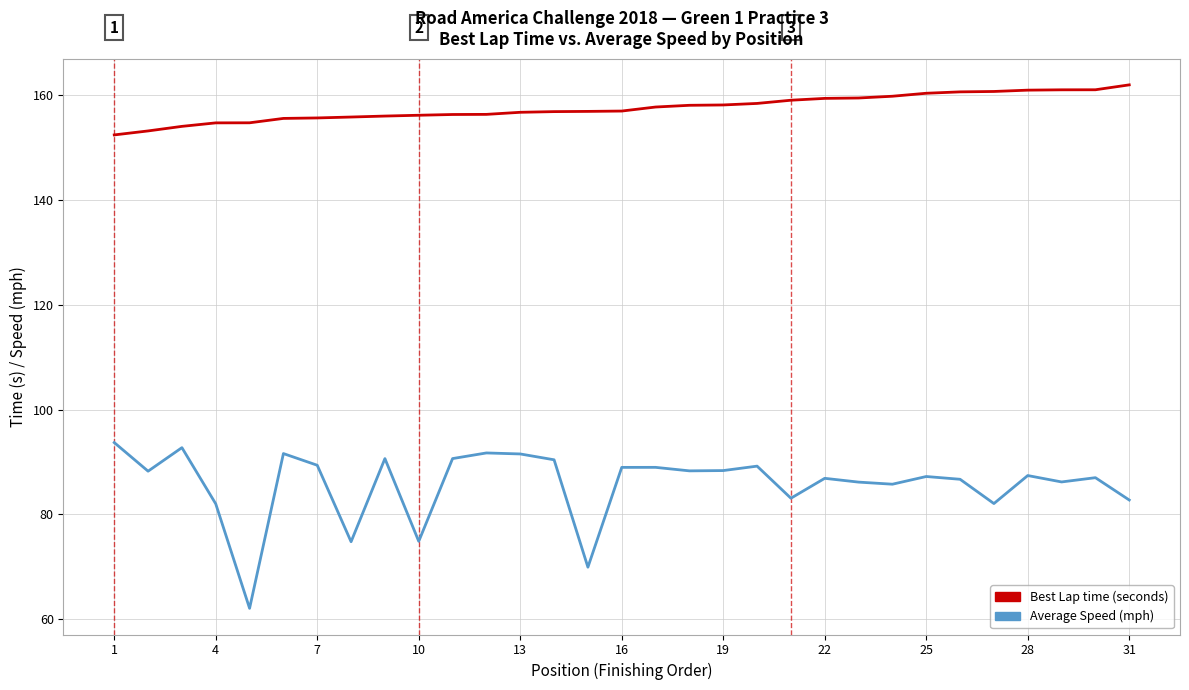

True or false: Best Lap time has a value of 215.5 at 20.

False